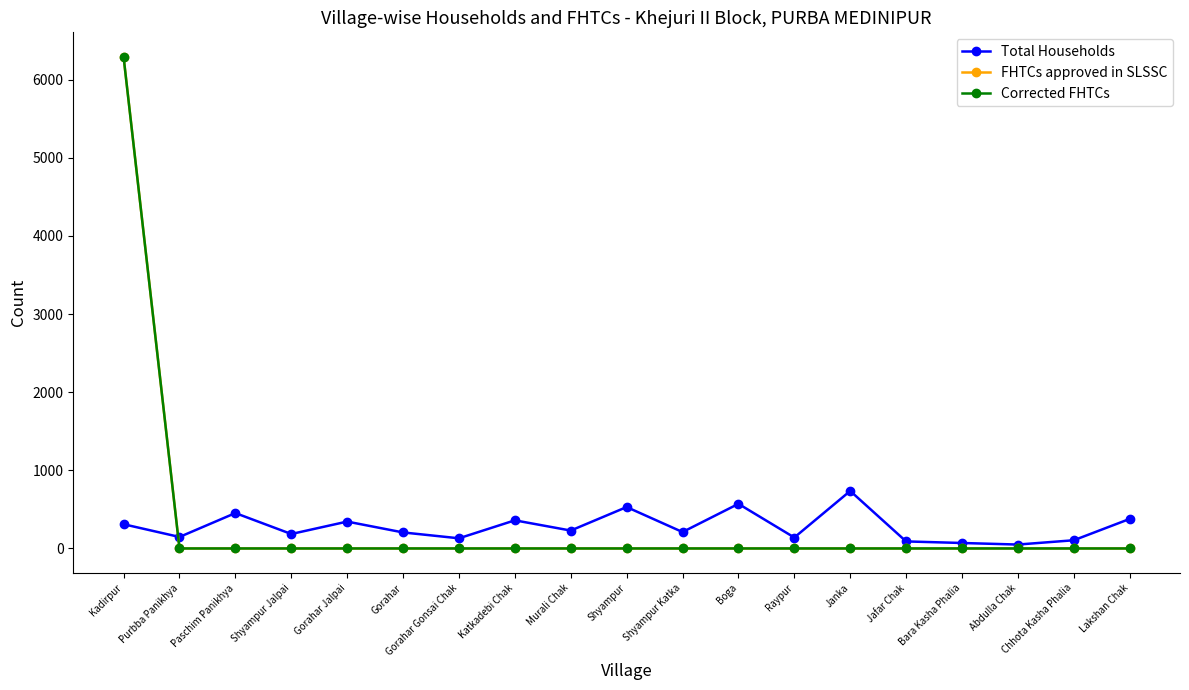

Does the chart have visible grid lines?

No